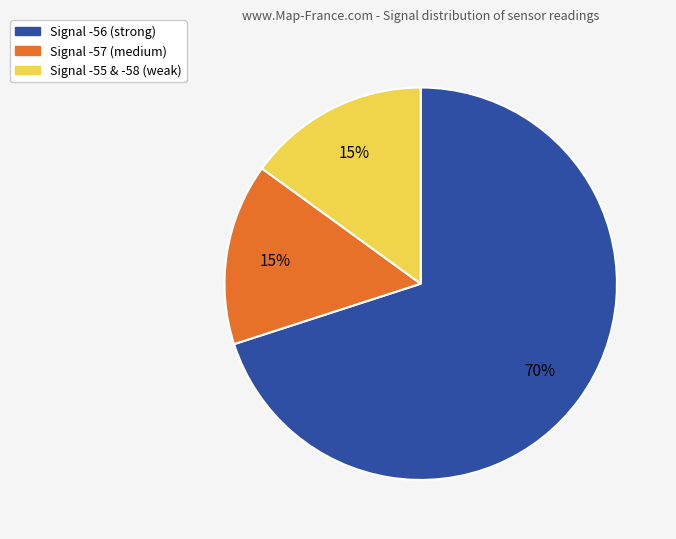

Is there any slice that represents more than half of the pie?

Yes